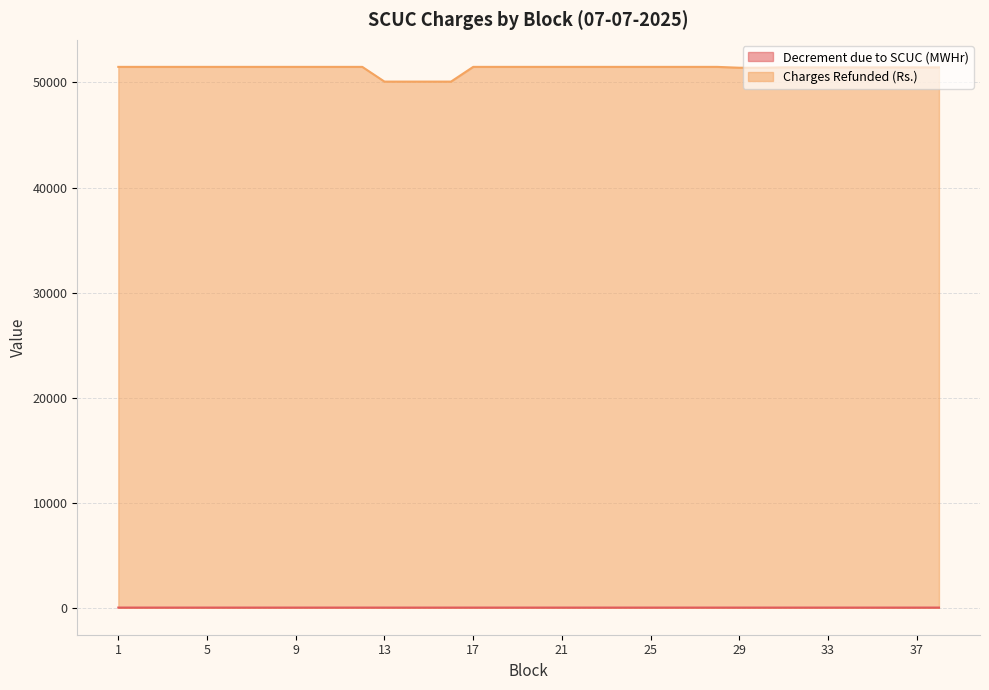

Is it true that Decrement due to SCUC (MWHr) equals 11.0 at 28?

True